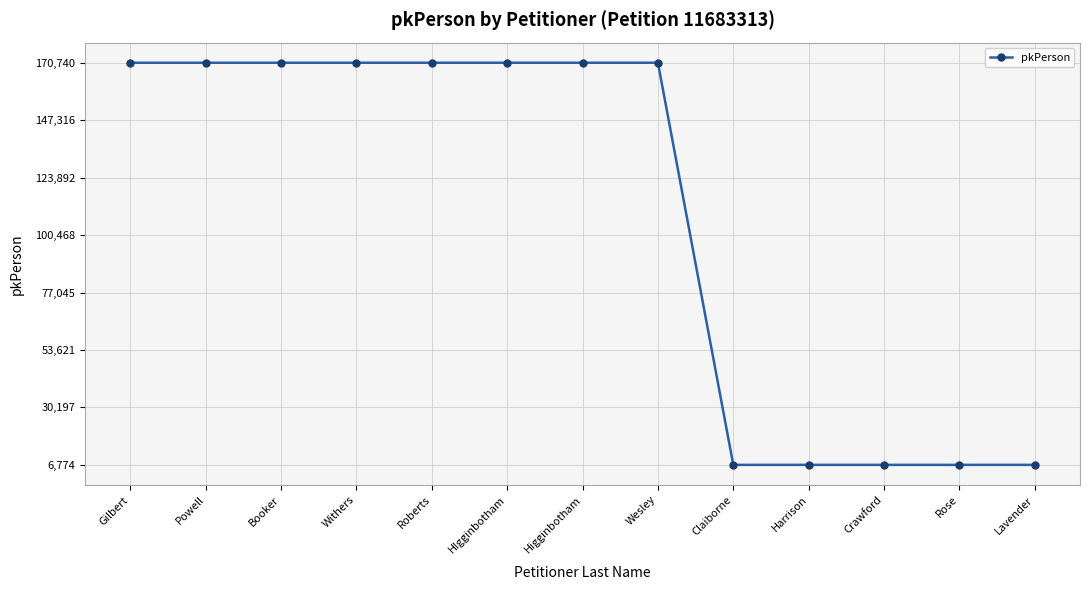

What is the difference between the maximum and second lowest values?

163965